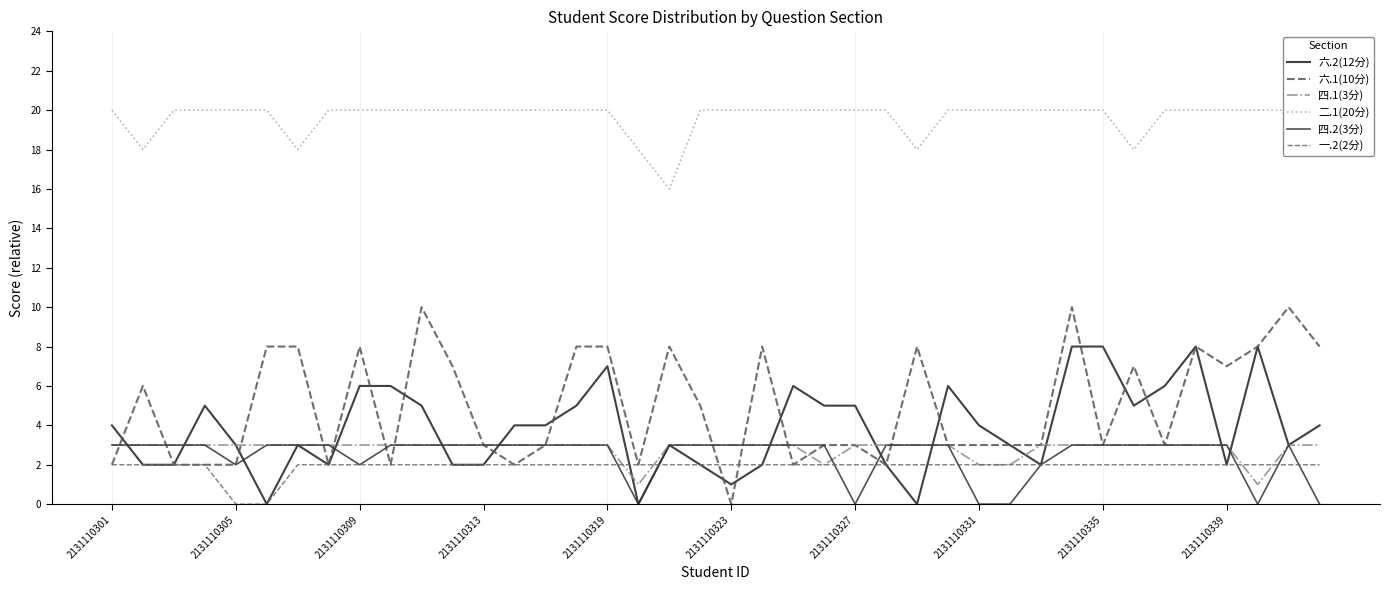

How many interior local peaks does the 六.2(12分) series have?

8